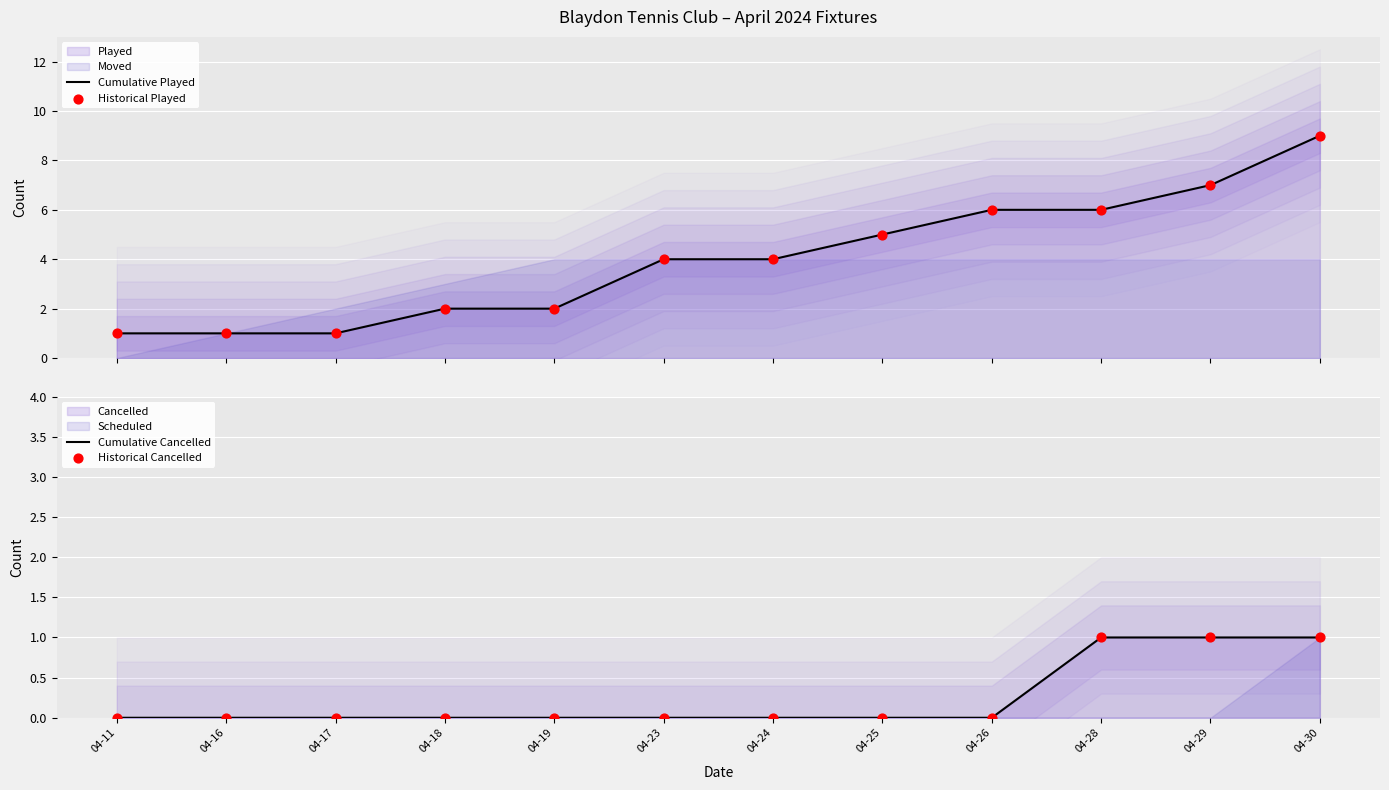

Which series contains the lowest Y value?

Cumulative Cancelled